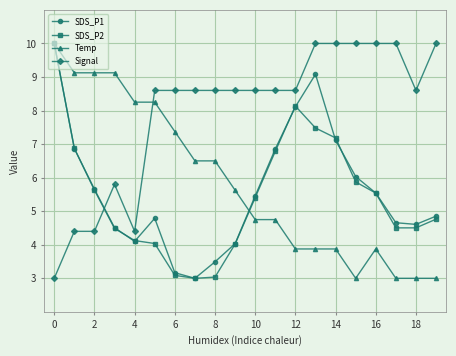

Is this an area chart (filled region under the line)?

No